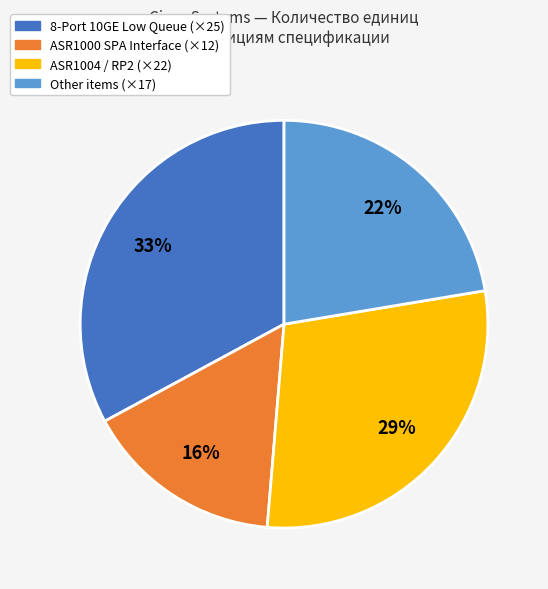

What percentage is the 8-Port 10GE Low Queue (×25) slice, to the nearest percent?

33%